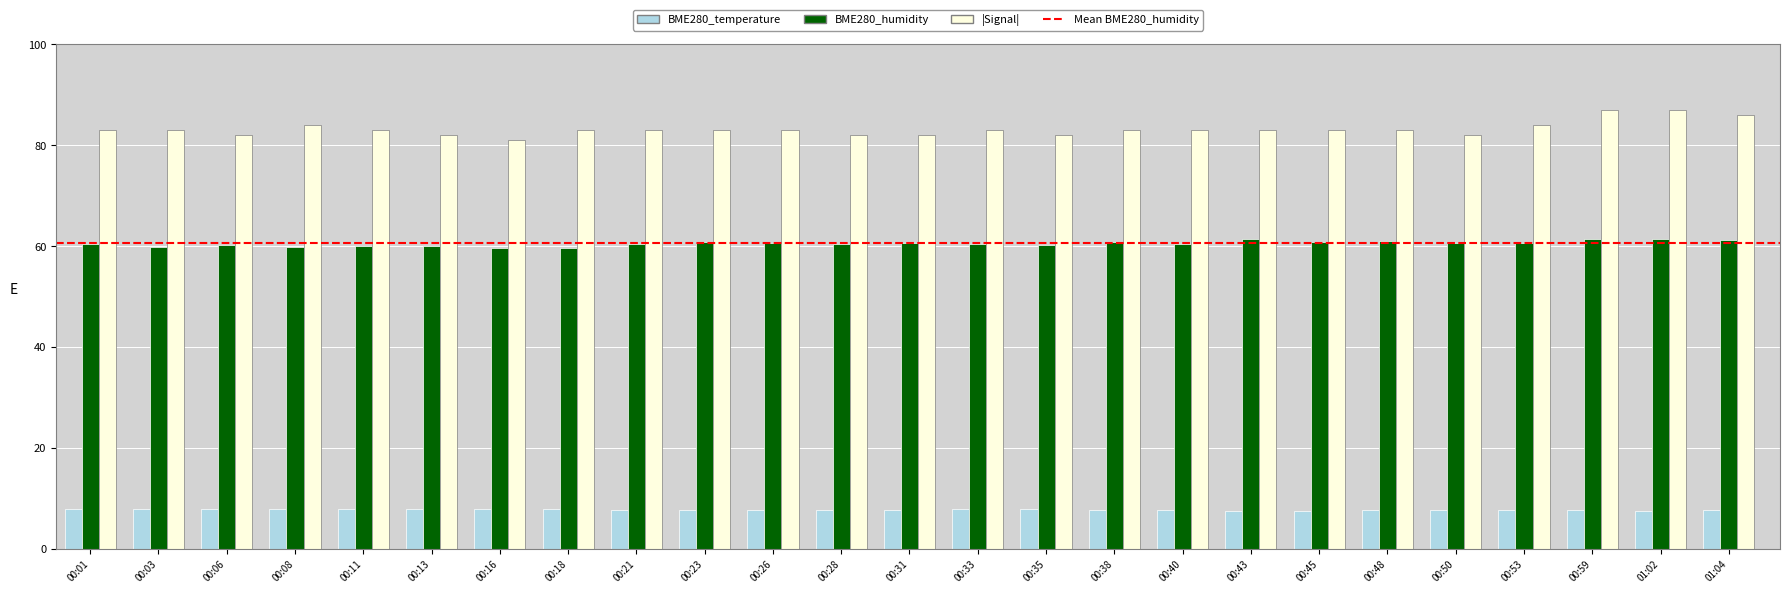

What position from the right is 00:08?

22